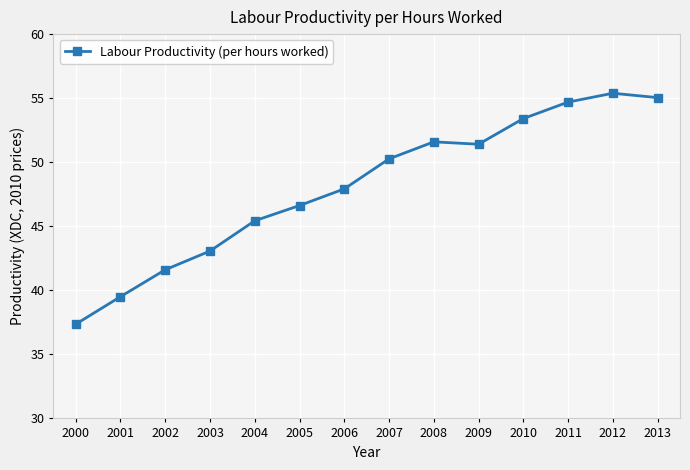

What is the value of the 12th point from the left?

54.7